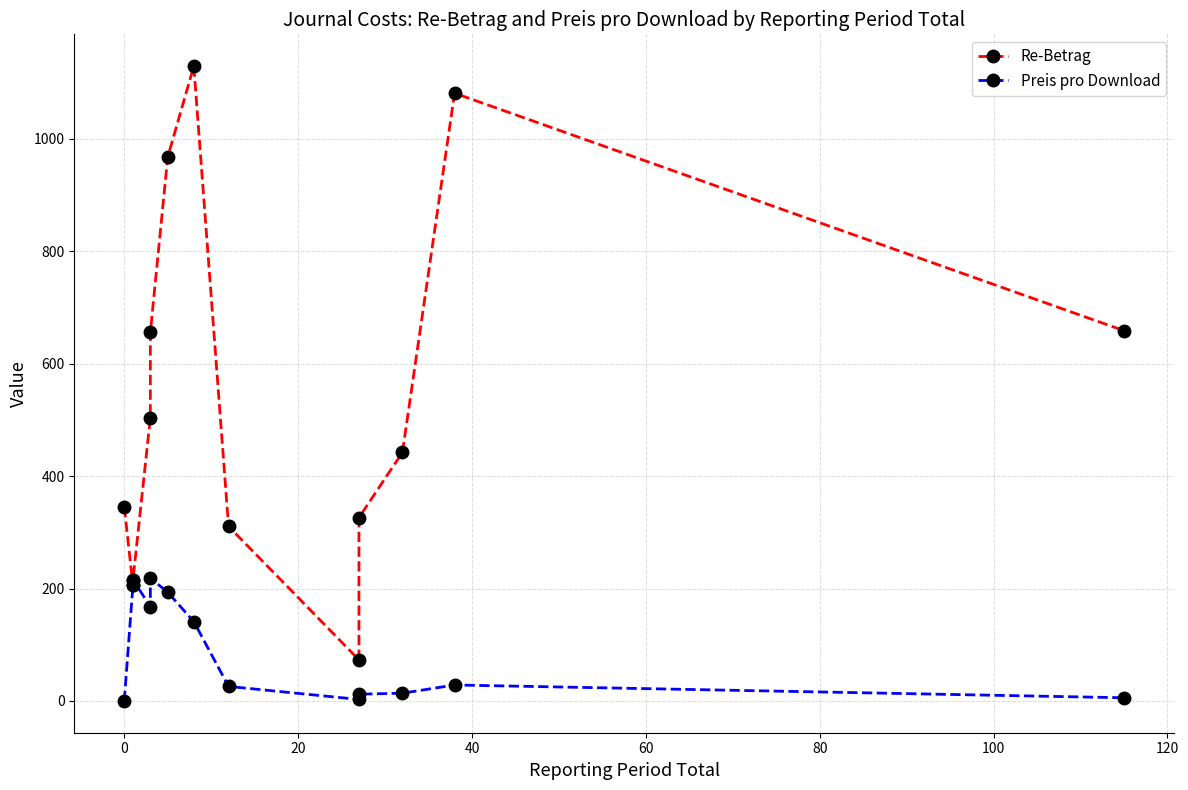

True or false: Re-Betrag and Preis pro Download cross at least once.

False